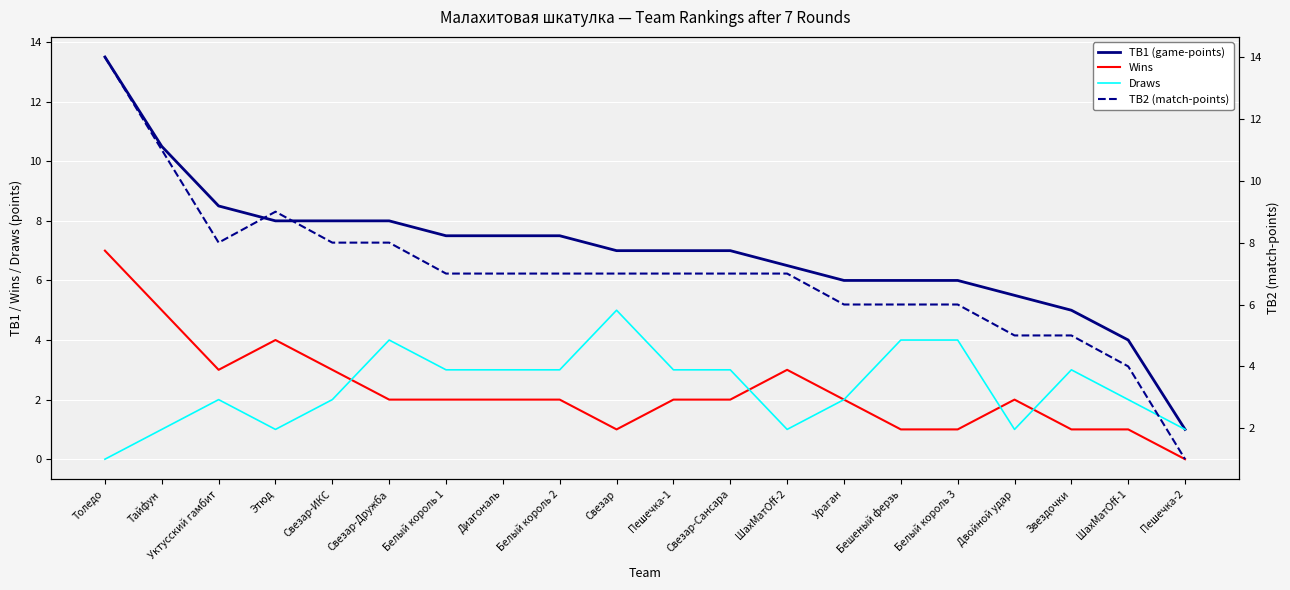

What is the greatest value displayed?

14.0